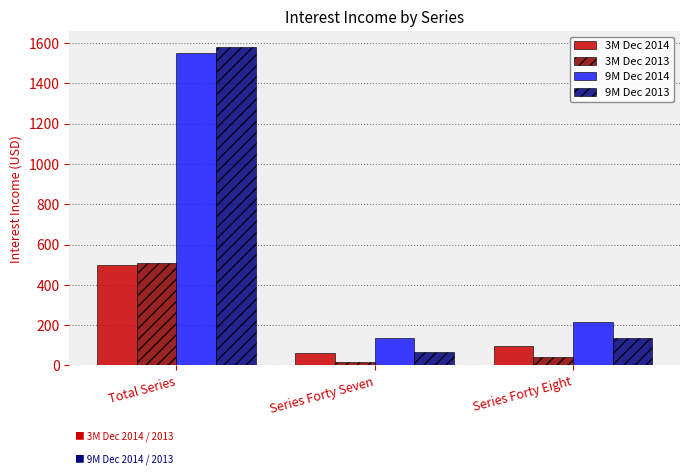

The 3M Dec 2013 series shows 506 at Total Series. True or false?

True